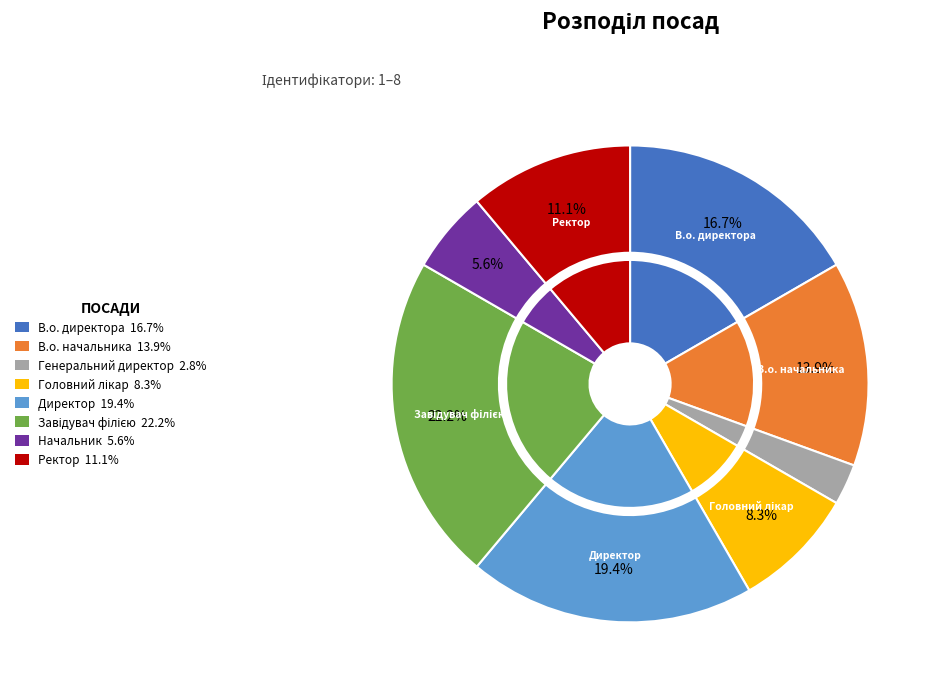

Is В.о. начальника the majority of the pie?

No